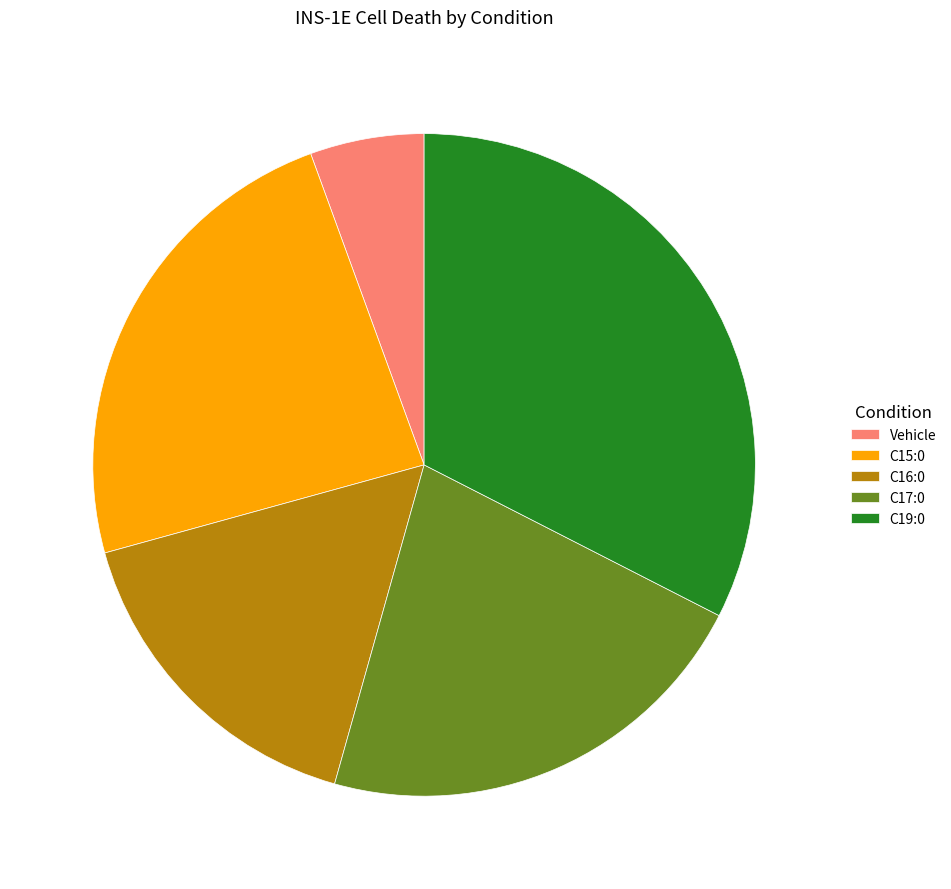

True or false: C17:0 accounts for 22% of the total.

True